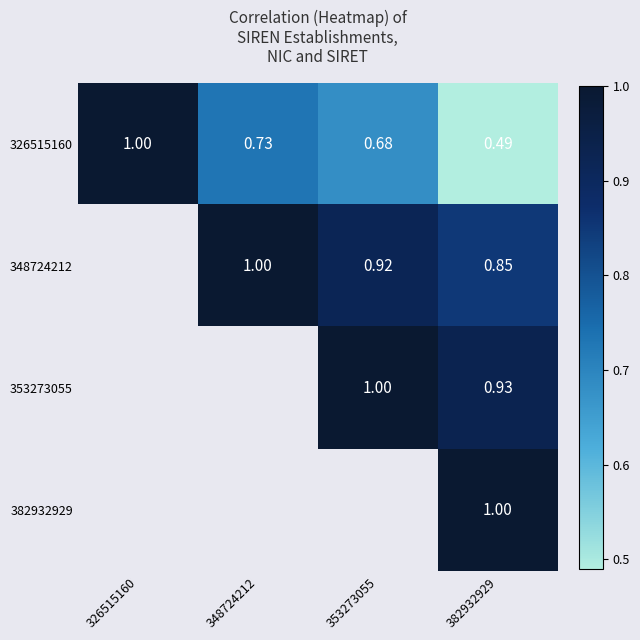

Is the value of 326515160 at 326515160 greater than the value of 348724212 at 353273055?

Yes